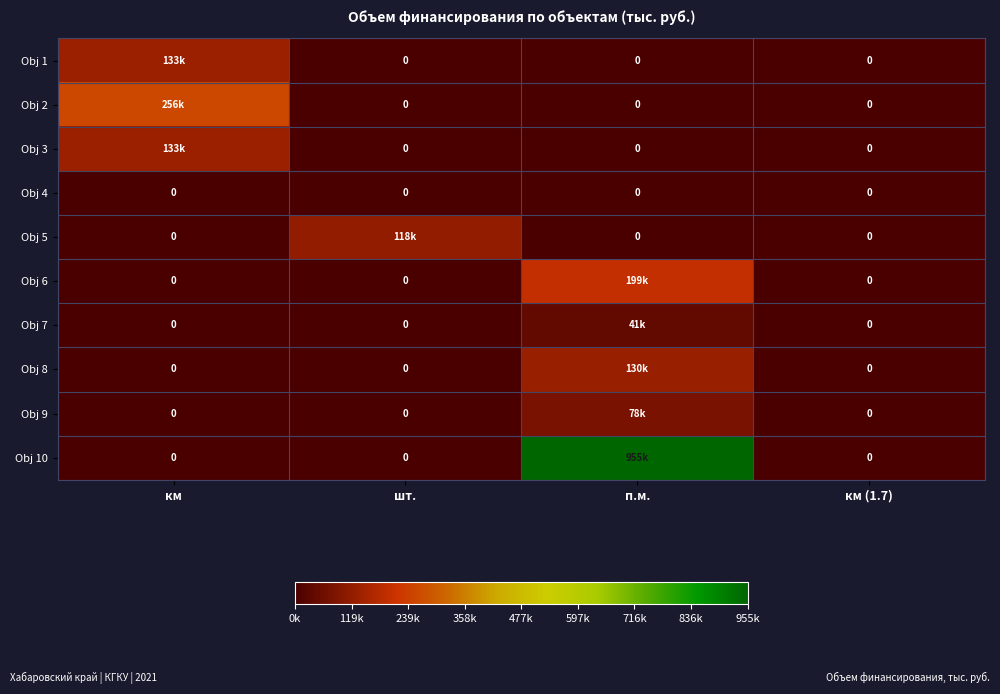

At how many categories does at least one series exceed 212991?

2